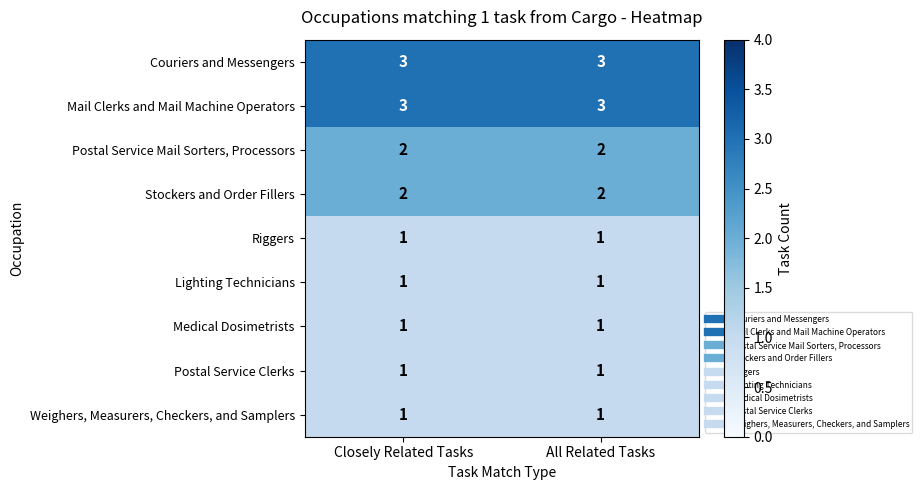

What is the maximum value shown in the chart?

3